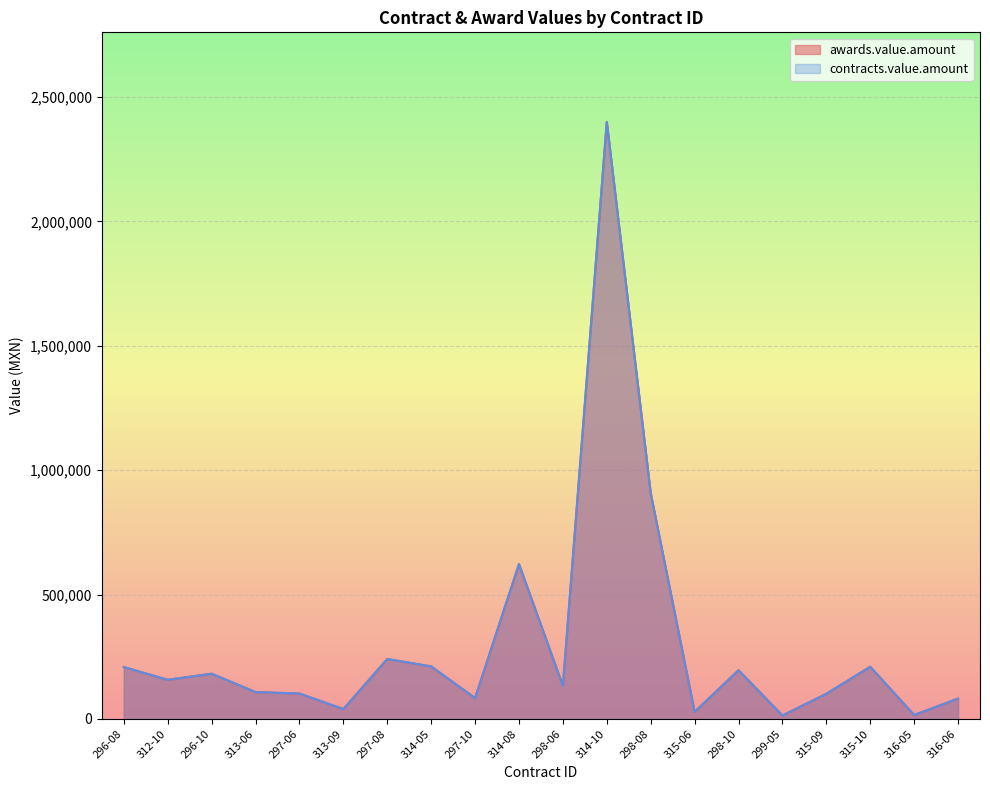

True or false: contracts.value.amount has a value of 28500.0 at 315-06.

True